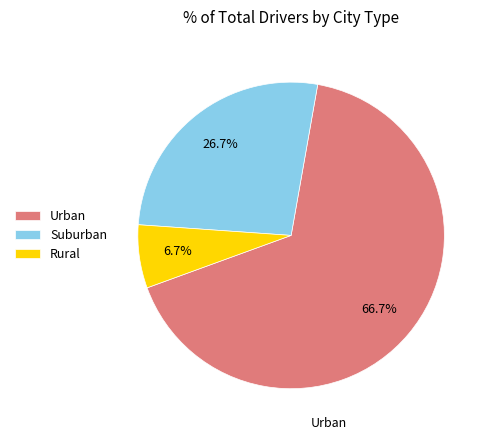

How many slices are in this pie chart?

3